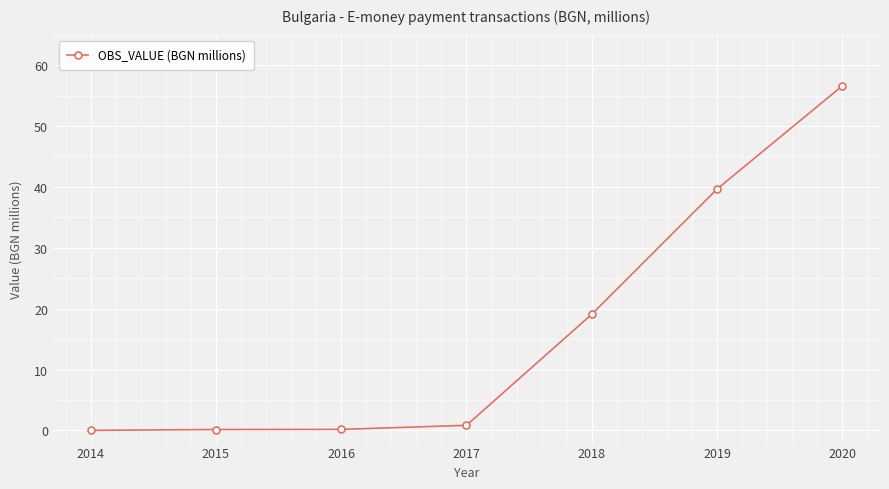

What is the average value?

16.6